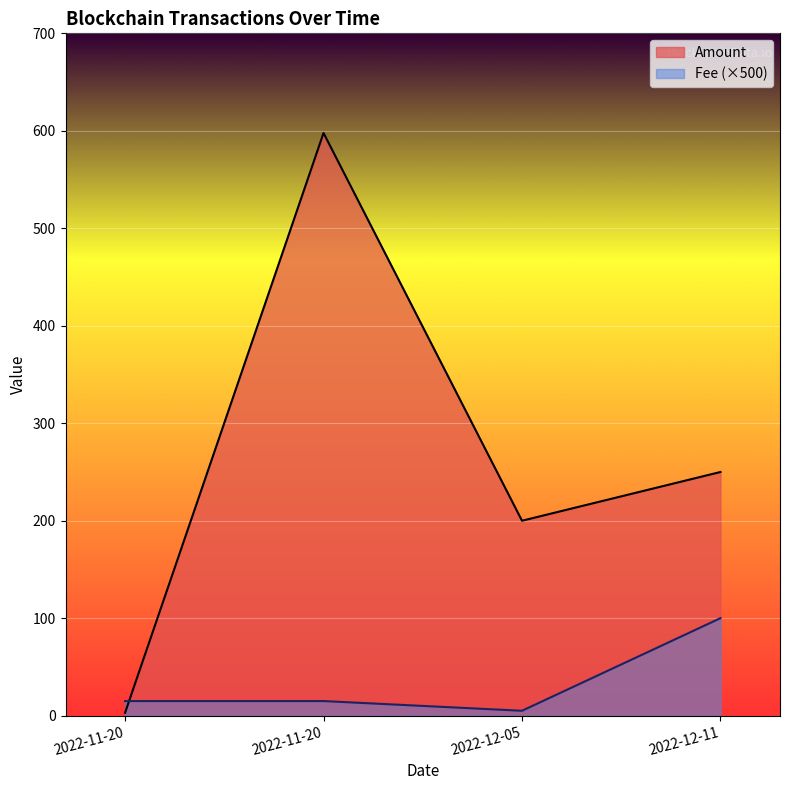

Which series has the largest range (max minus min)?

Amount